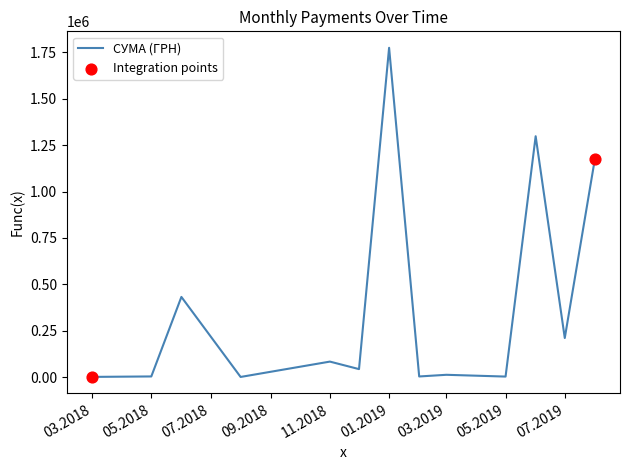

What is the maximum value shown in the chart?

1775151.7